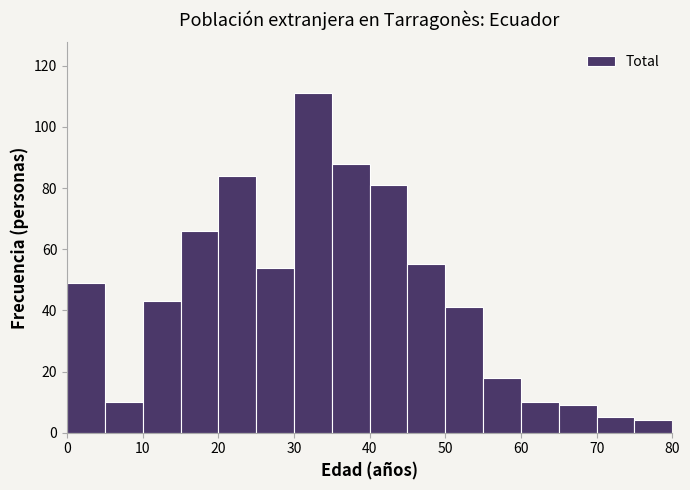

Over which range of the x-axis is the bar tallest?

30 to 35